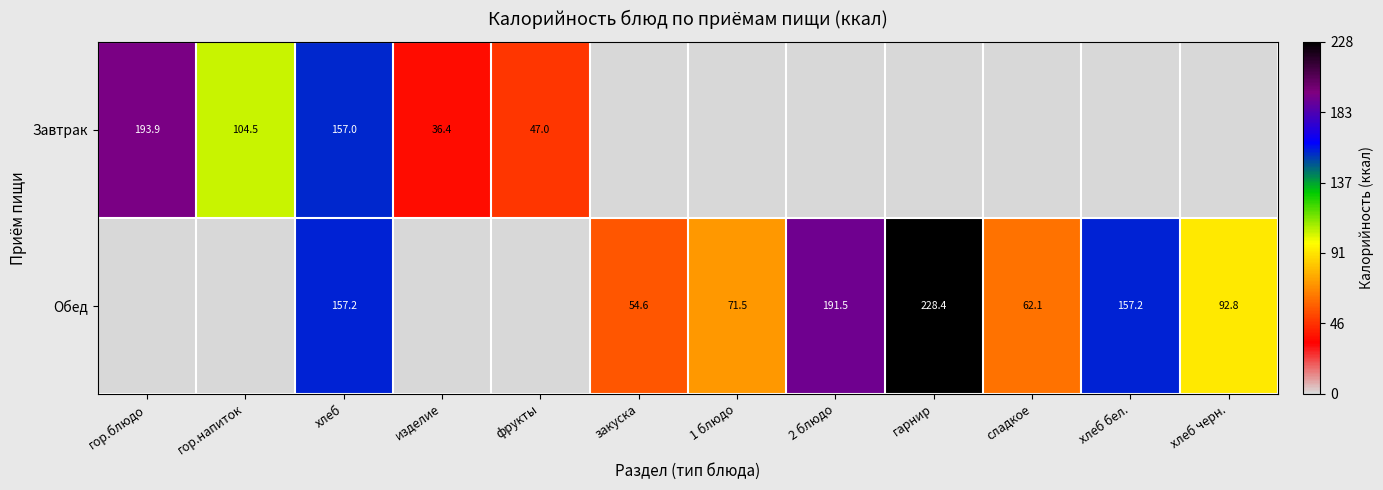

At how many categories does at least one series exceed 171?

3